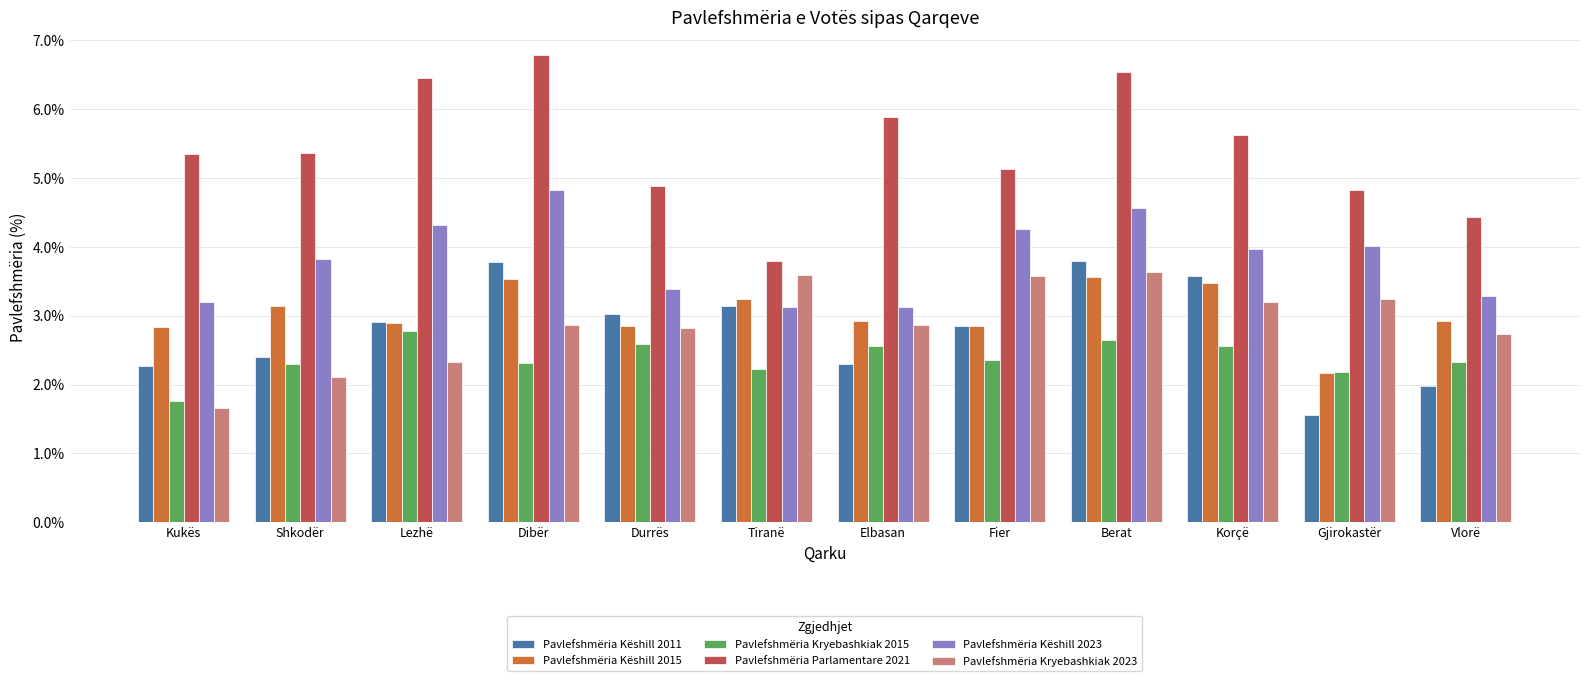

The Pavlefshmëria Parlamentare 2021 series shows 7.9 at Durrës. True or false?

False